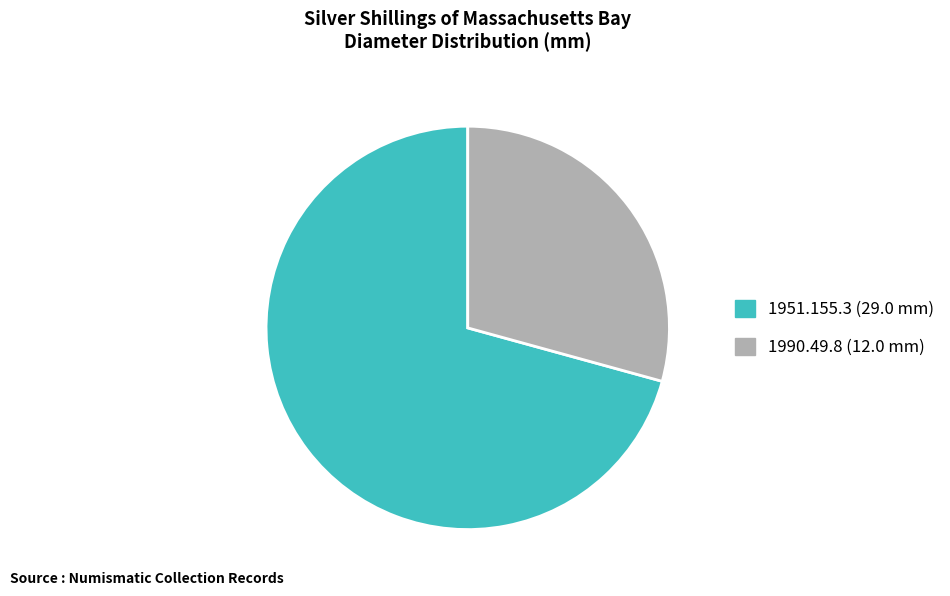

What is the smallest slice in the pie chart?

1990.49.8 (12.0 mm)